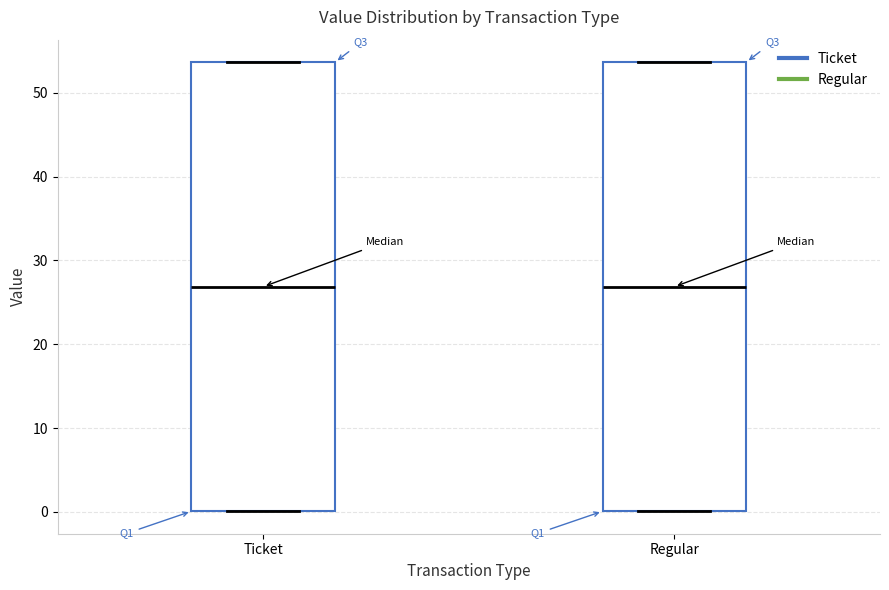

Where is the lower edge of the box for Ticket on the y-axis? The values are not printed on the chart, so give them approximately, as read against the axis.

0